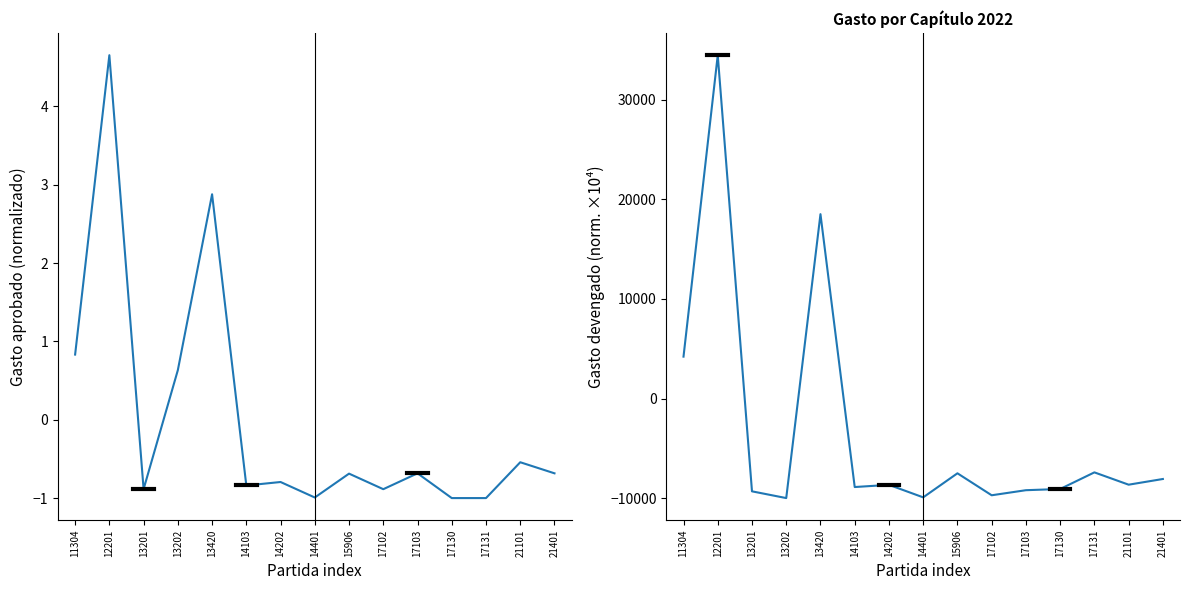

How many interior local valleys does the Gasto aprobado (norm.) series have?

4